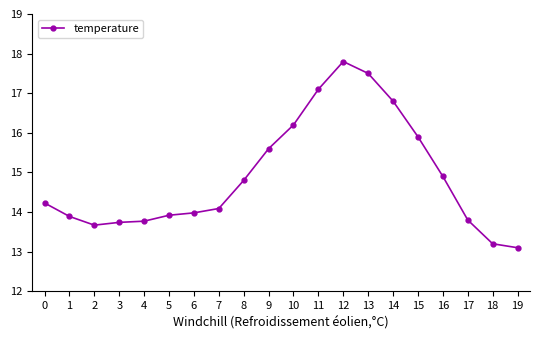

Approximately how many times larger is the value at 18 compared to 4?

1.0